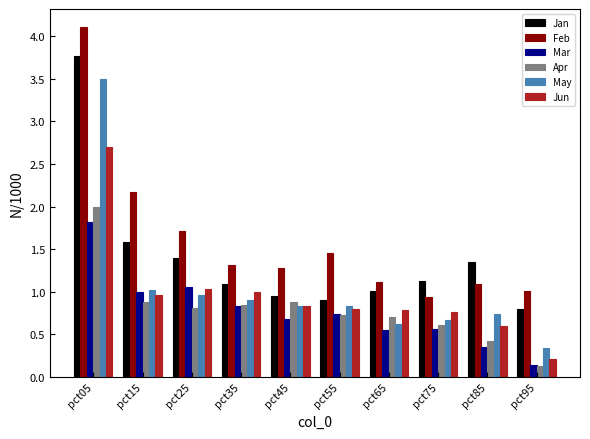

Which category has the lowest value in the Apr series?

pct95